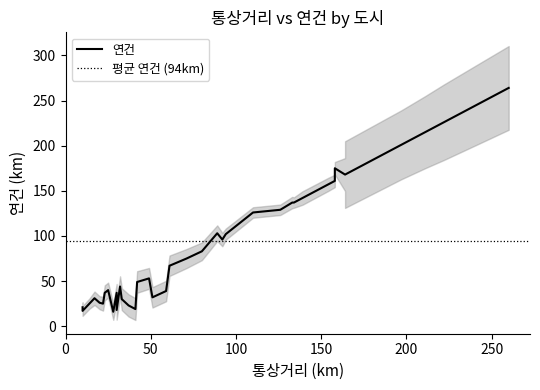

True or false: 연건 has more than 0 points higher than both neighbors.

True